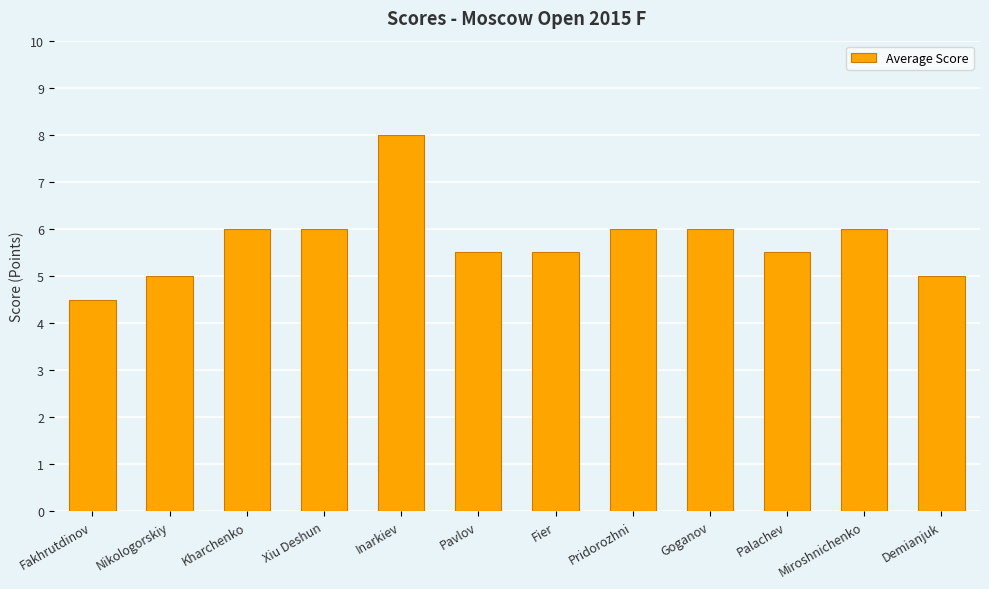

Which has a higher value, Nikologorskiy or Fier?

Fier